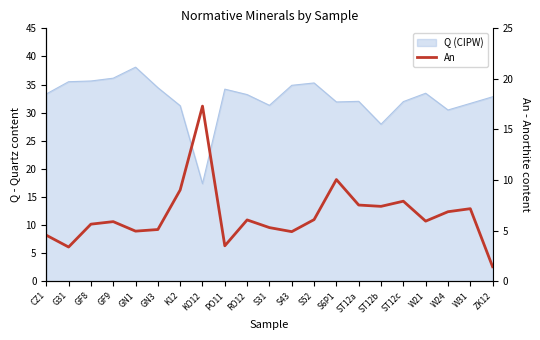

Which label corresponds to the smallest value in the chart?

ZK12